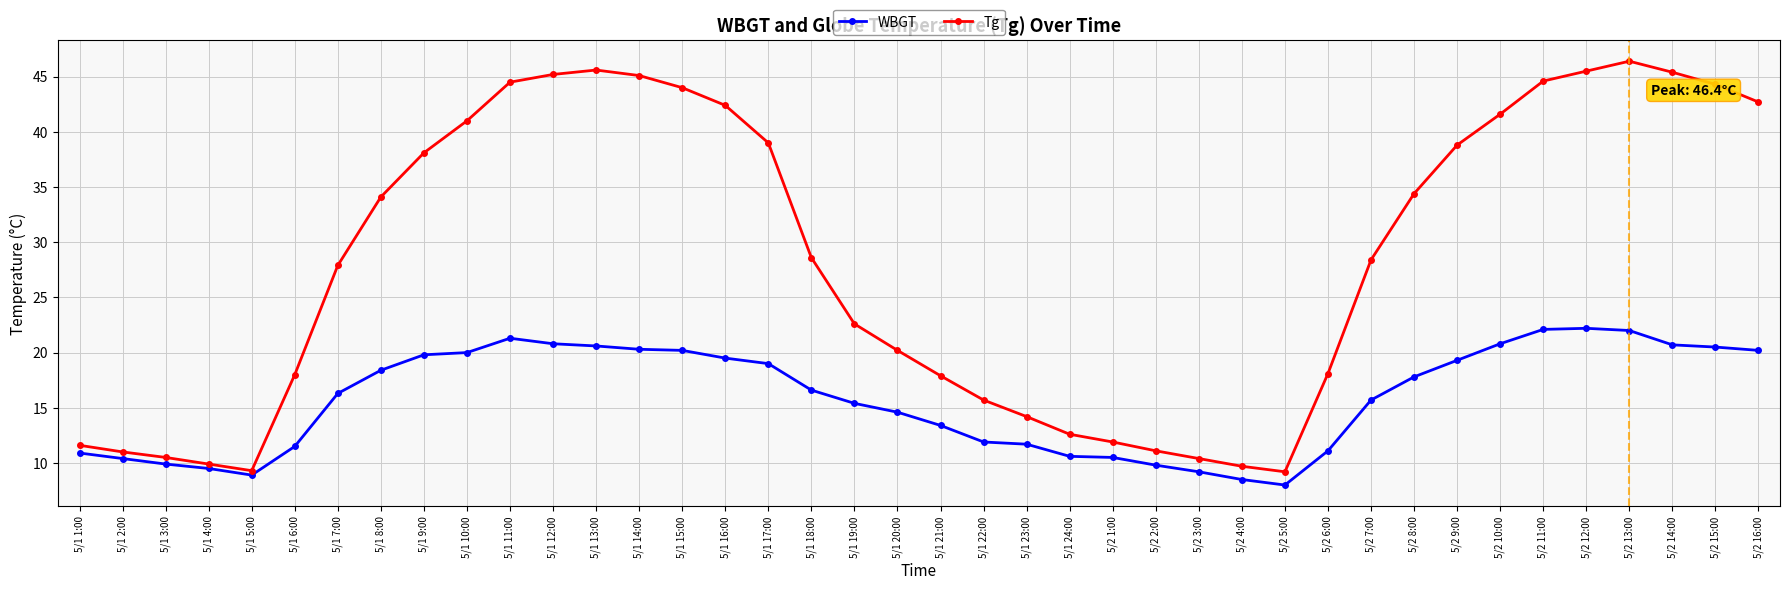

Is the value of WBGT at 5/1 8:00 greater than the value of Tg at 5/2 12:00?

No